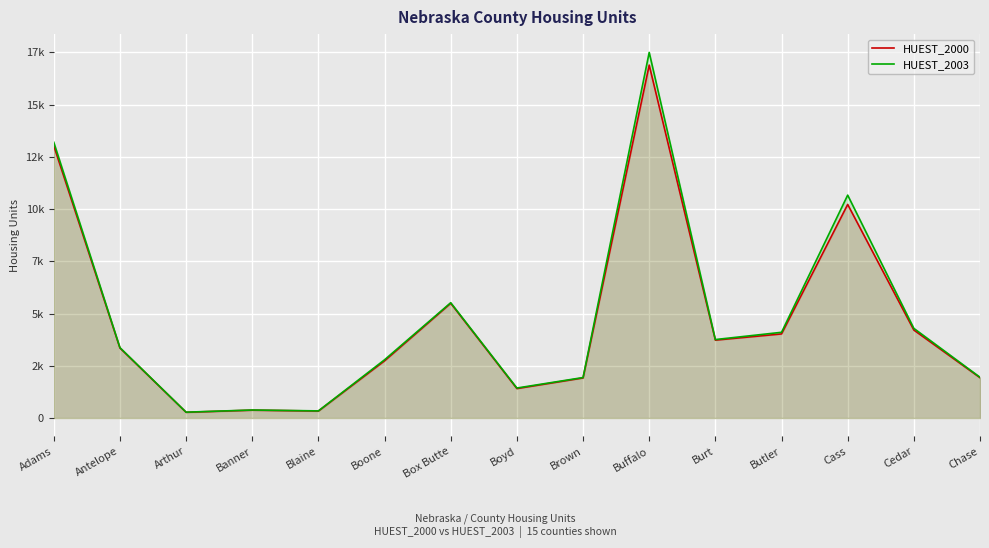

What is the difference between the maximum and minimum values in the HUEST_2003 series?

17216